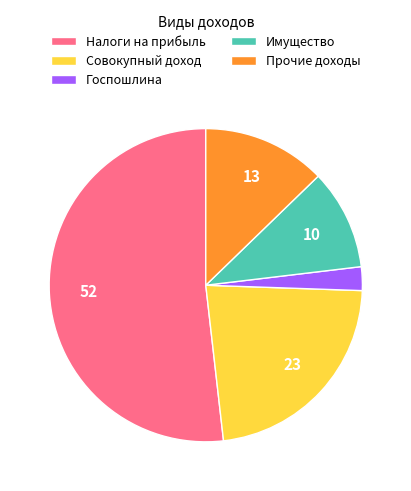

Is the sum of Совокупный доход and Налоги на прибыль greater than half?

Yes